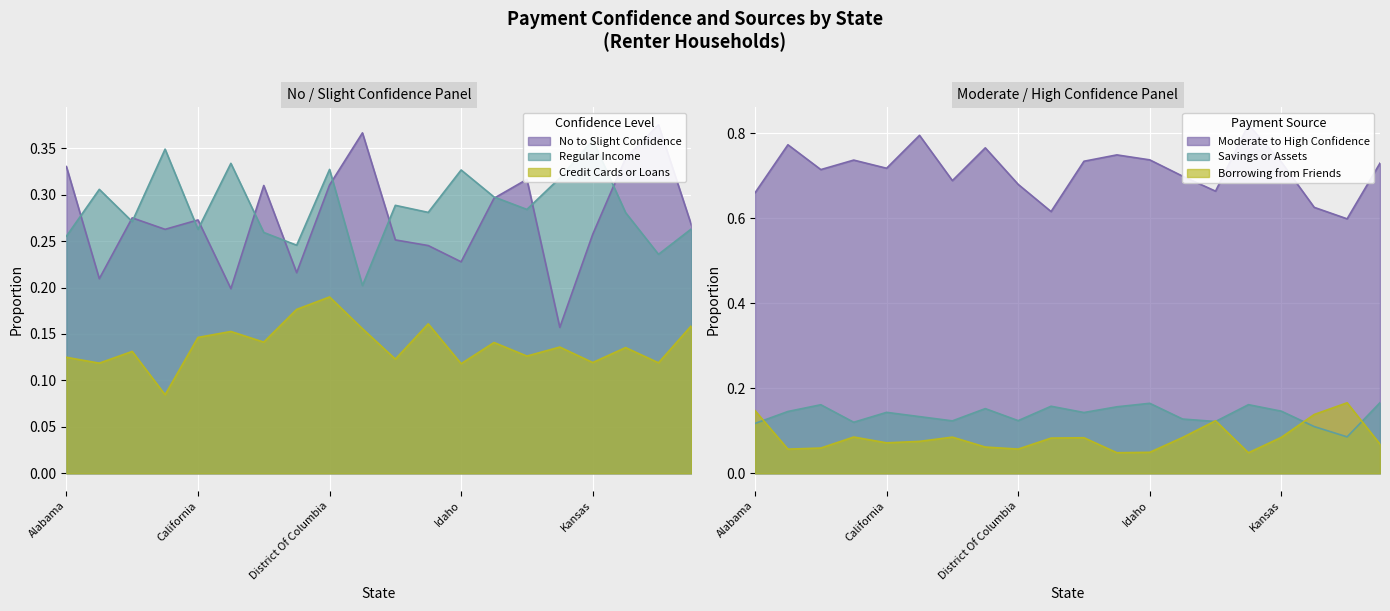

How many lines are shown in the chart?

6